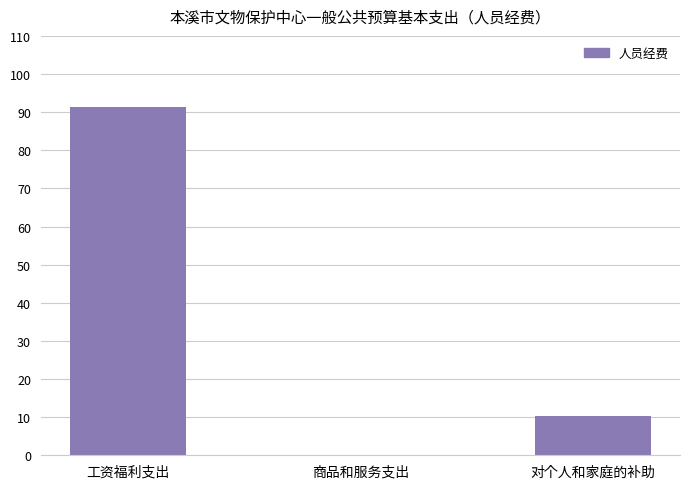

The value at 工资福利支出 is 136.1. True or false?

False